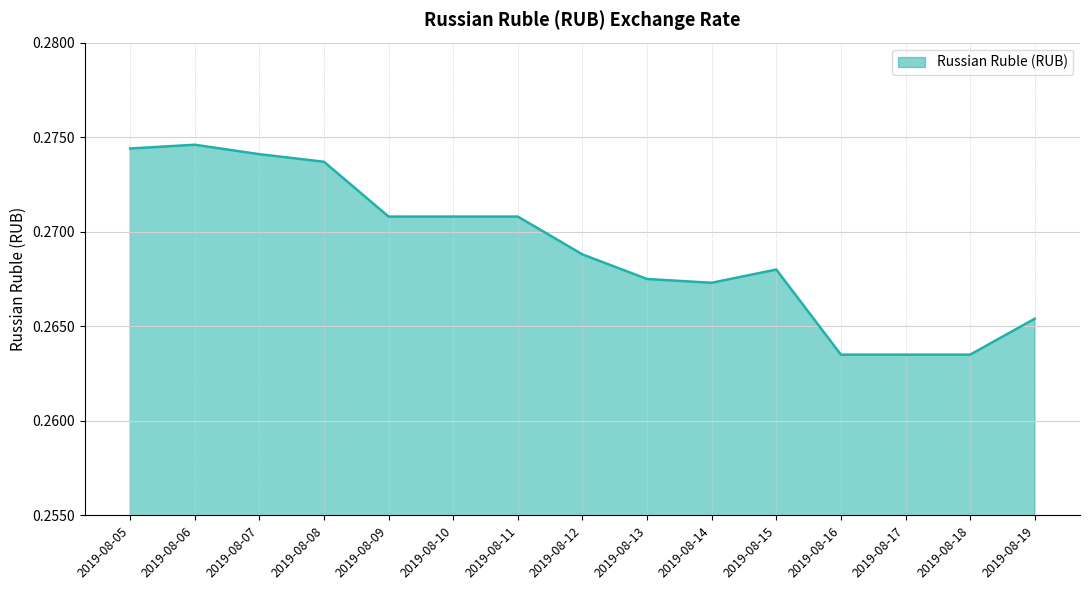

The chart shows a value of 0.5 at 2019-08-05. True or false?

False